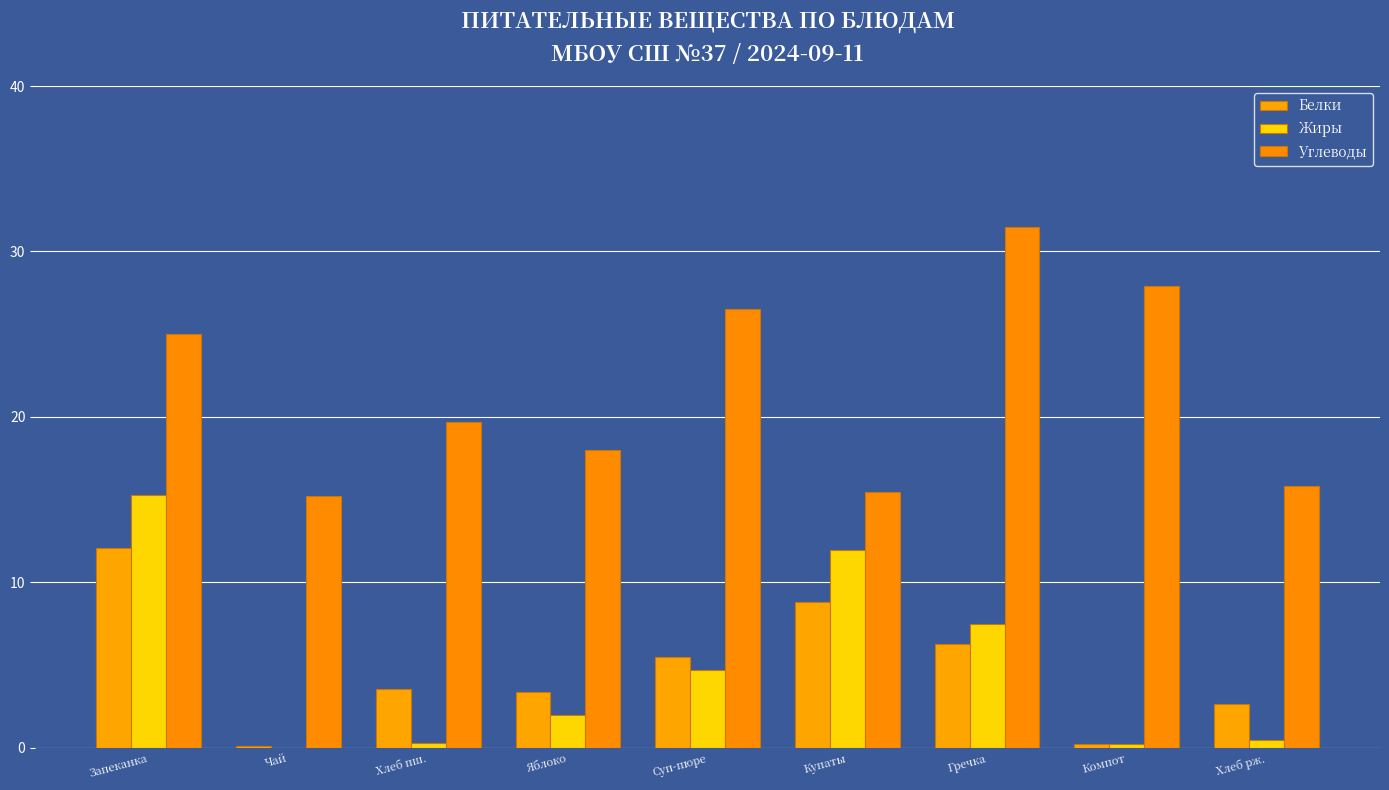

Rank the series by their maximum value, from highest to lowest.

Углеводы, Жиры, Белки